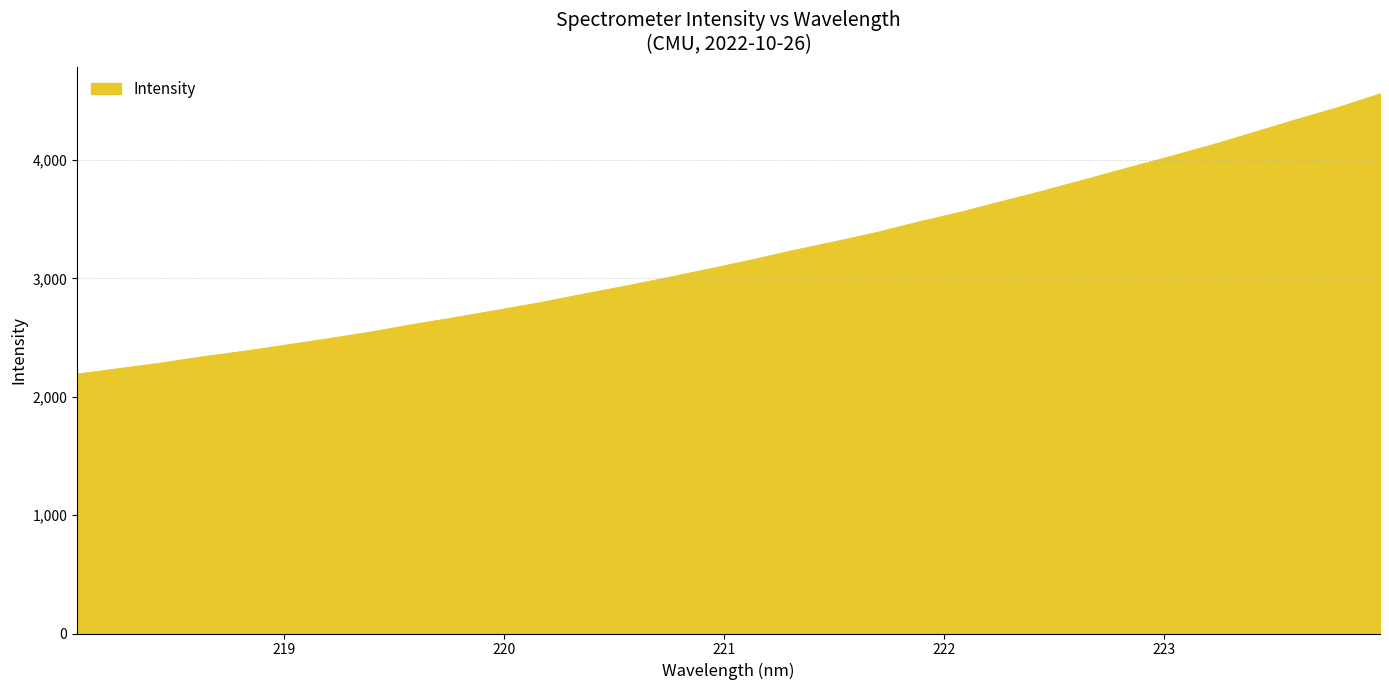

What is the difference between the maximum and minimum values?

2366.8